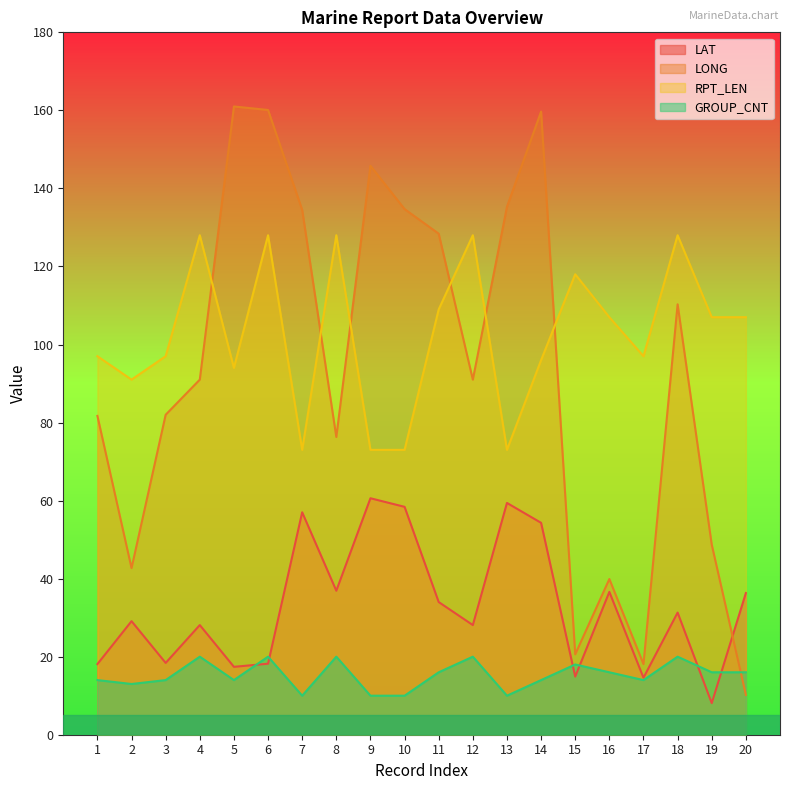

Which category has the highest value in the LAT series?

9